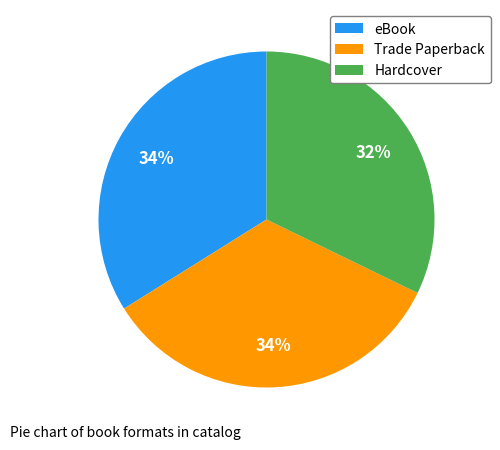

Approximately how many times larger is the value at Trade Paperback compared to Hardcover?

1.1